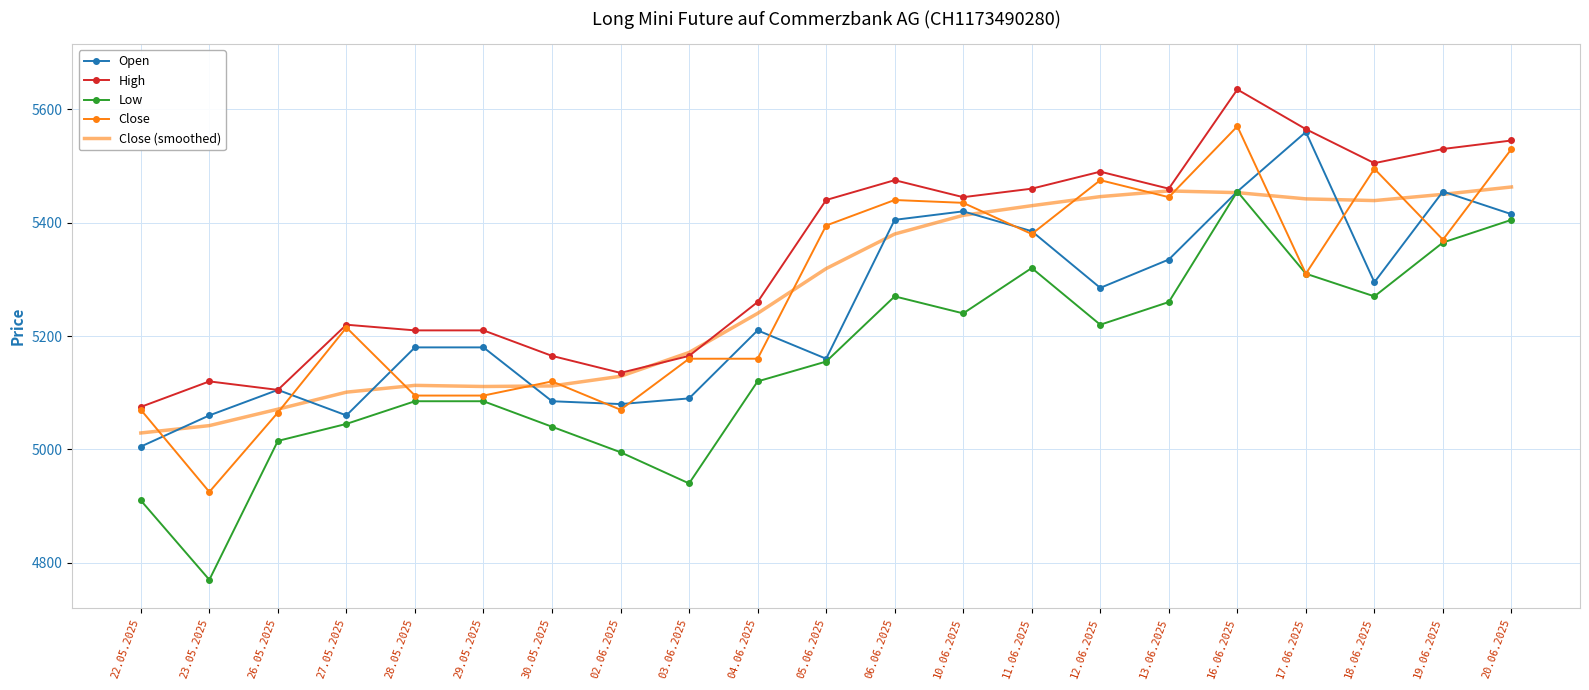

True or false: Close has more than 0 points higher than both neighbors.

True